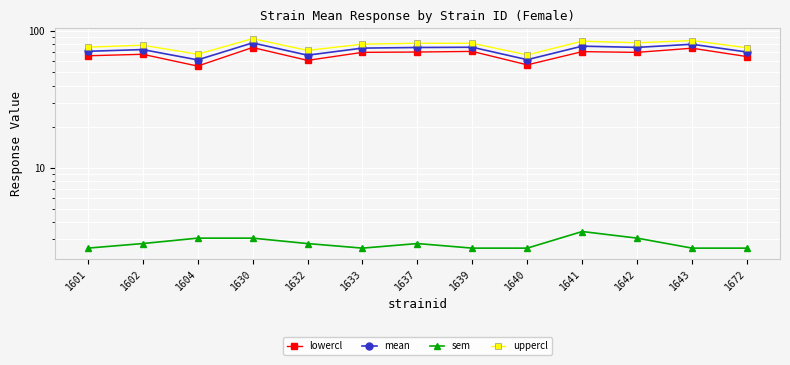

Which has a higher value, 1641 or 1632?

1641